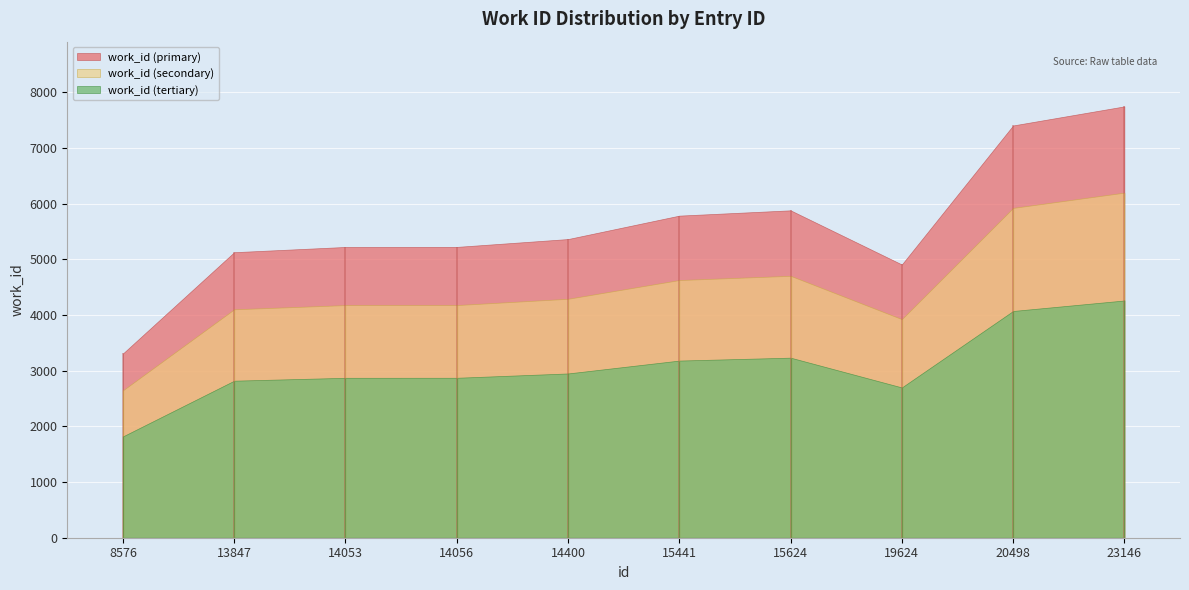

What is the change in value from 13847 to 14400?

+236